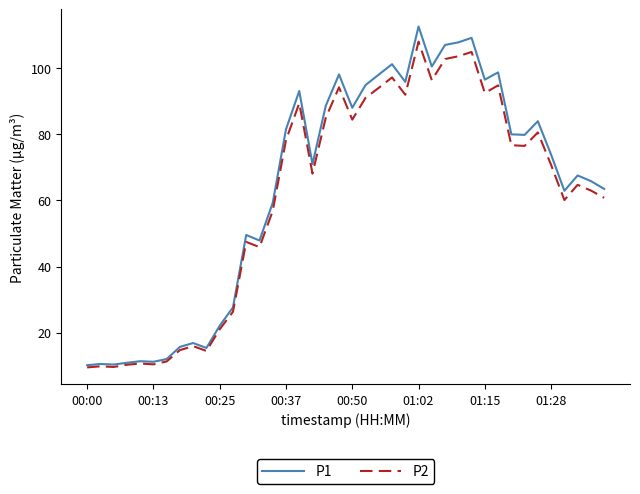

Which series has the largest range (max minus min)?

P1